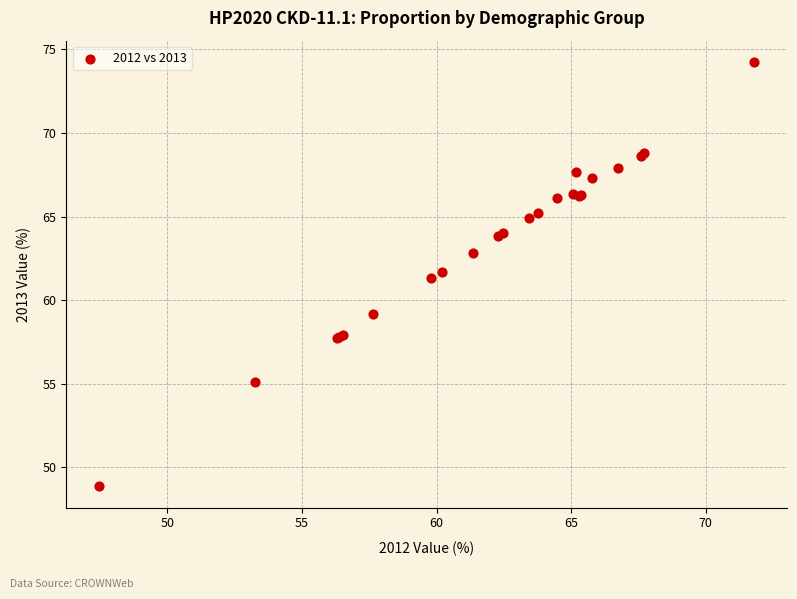

What Y value in the scatter plot is closest to 61?

61.4